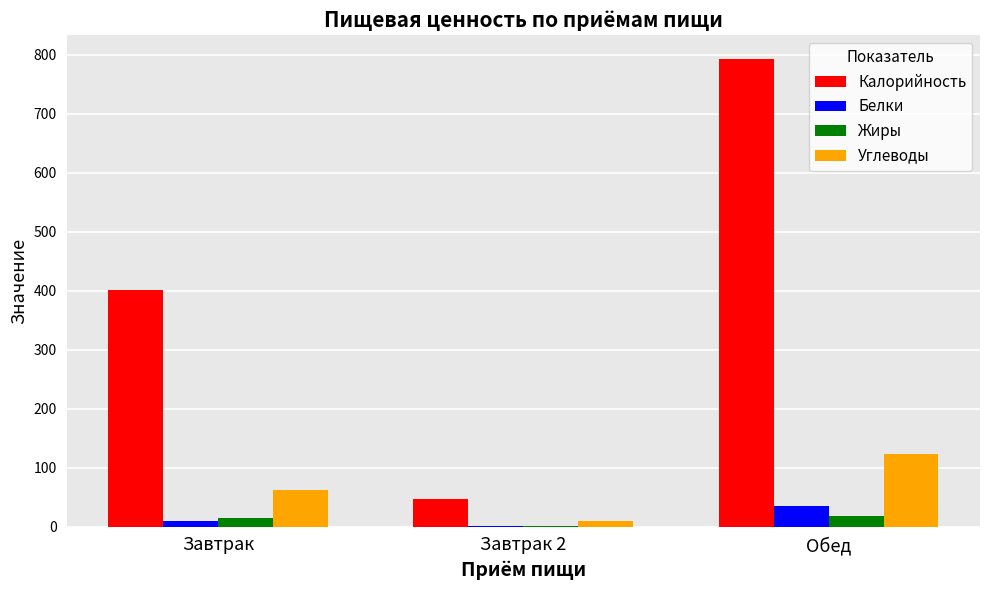

What is the sum of all Углеводы values?

194.3